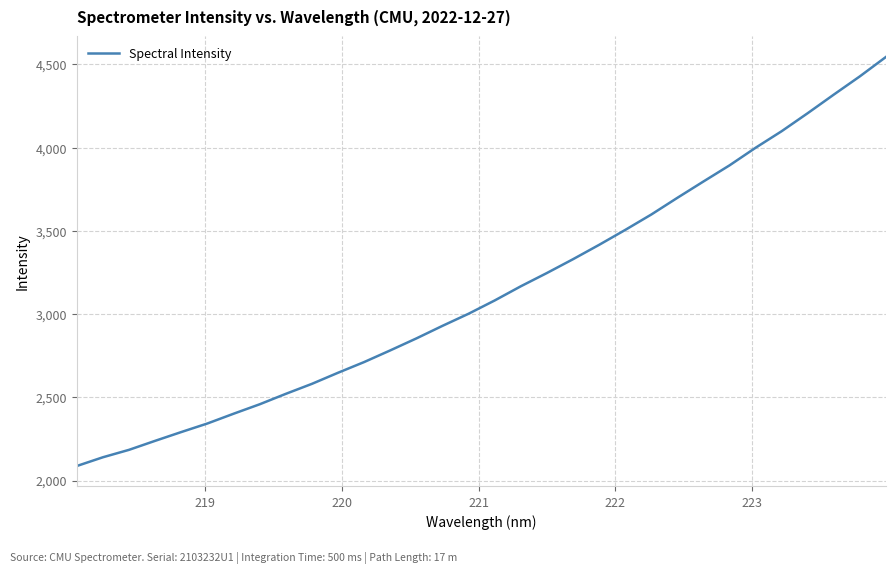

What is the difference between the maximum and minimum values?

2457.7